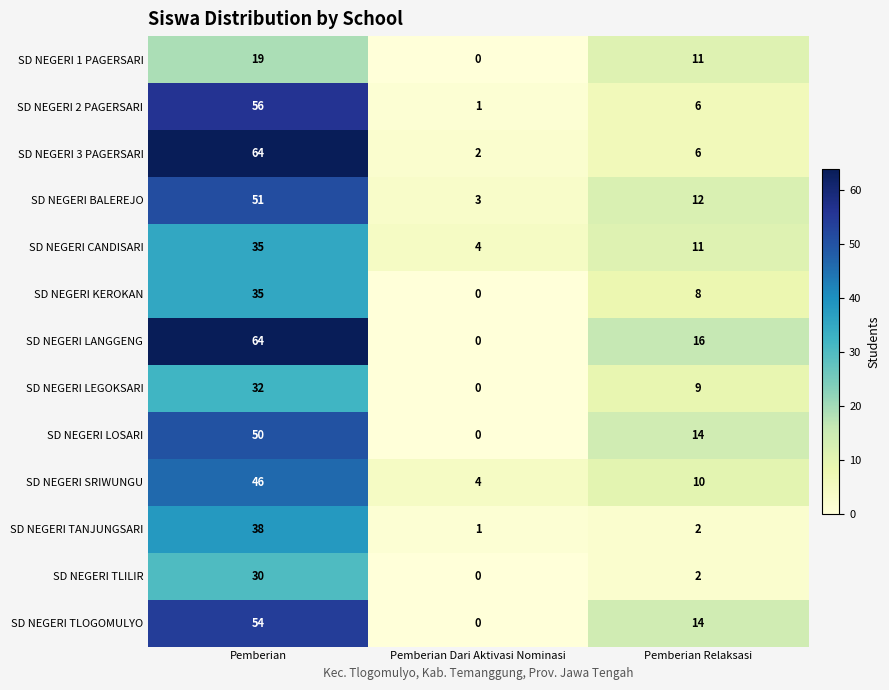

Which series has the largest range (max minus min)?

SD NEGERI LANGGENG